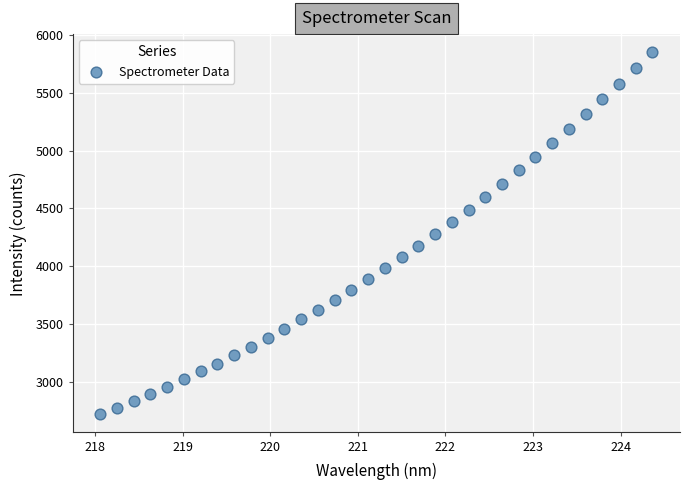

What is the range of Y values (max minus min)?

3134.9